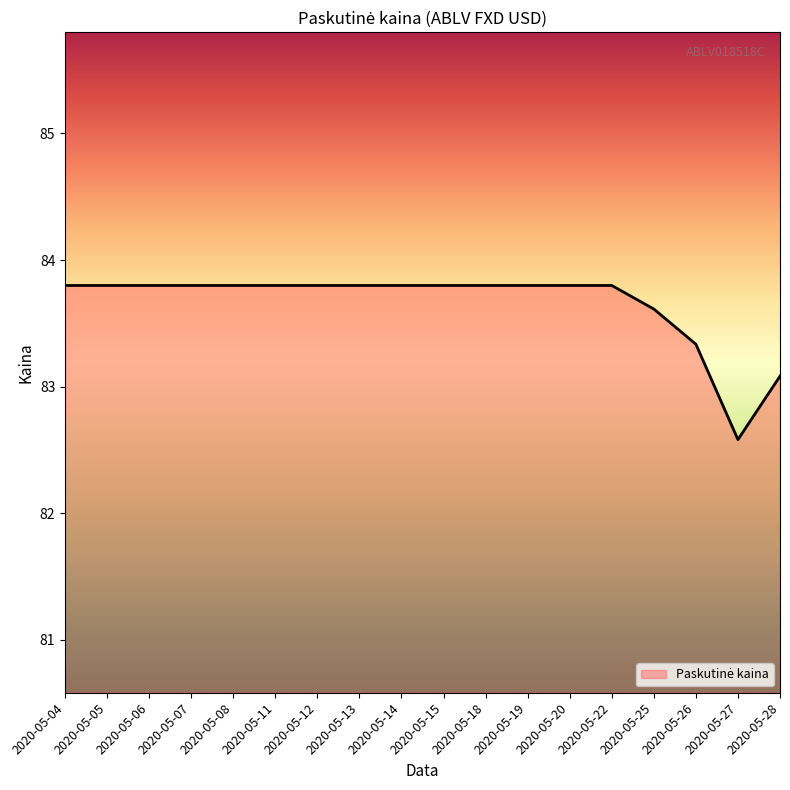

Does the chart have visible grid lines?

No